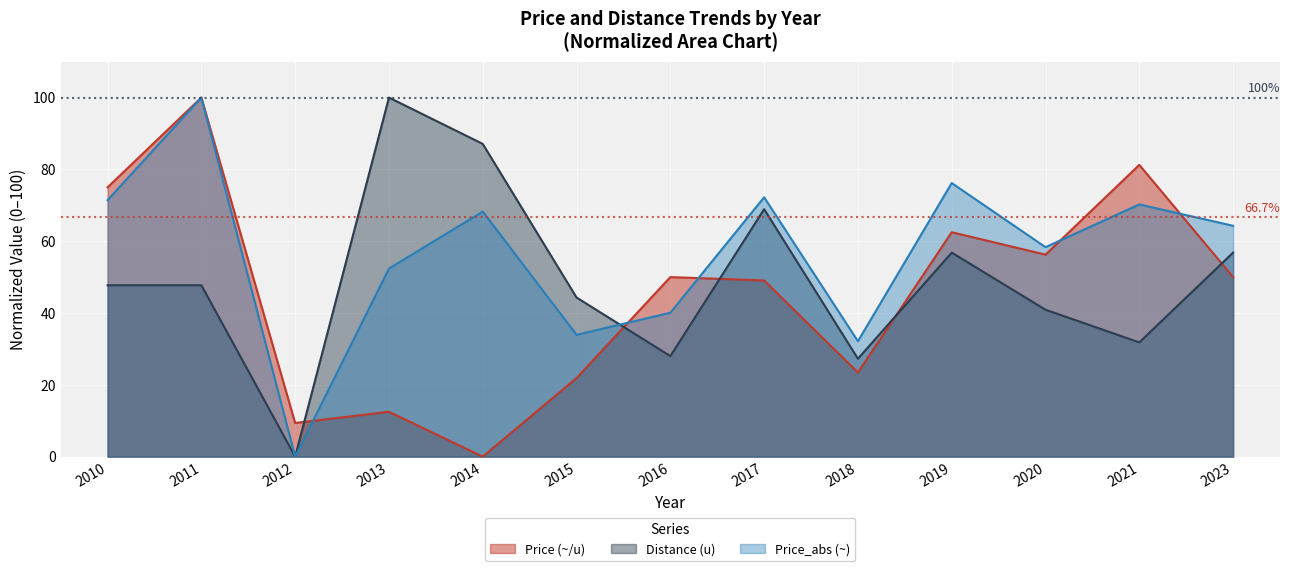

Rank the series at 2011 from highest to lowest value.

Price (~/u), Price_abs (~), Distance (u)